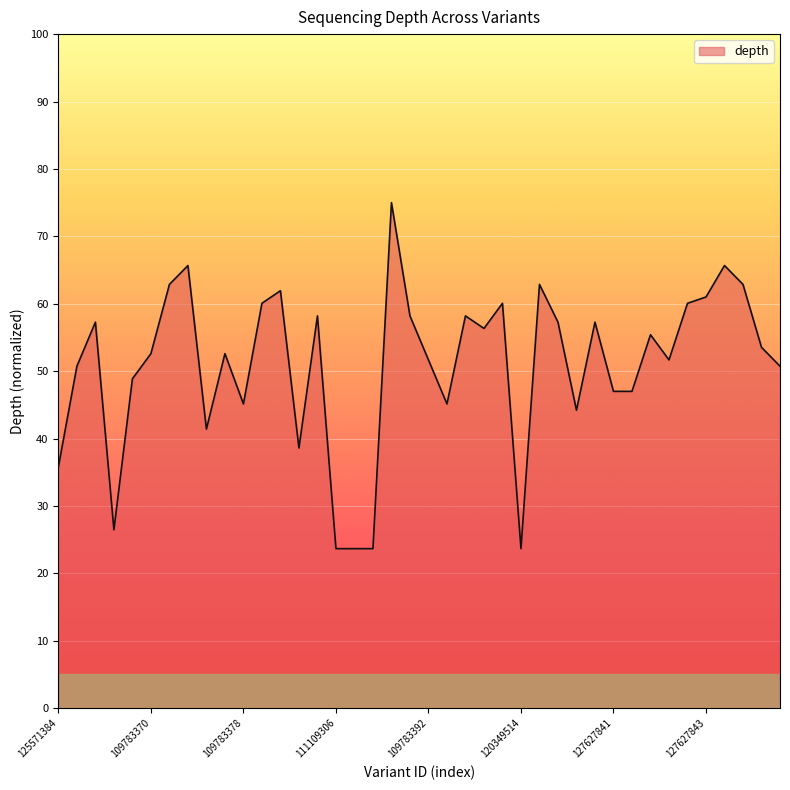

What is the maximum value shown in the chart?

75.0